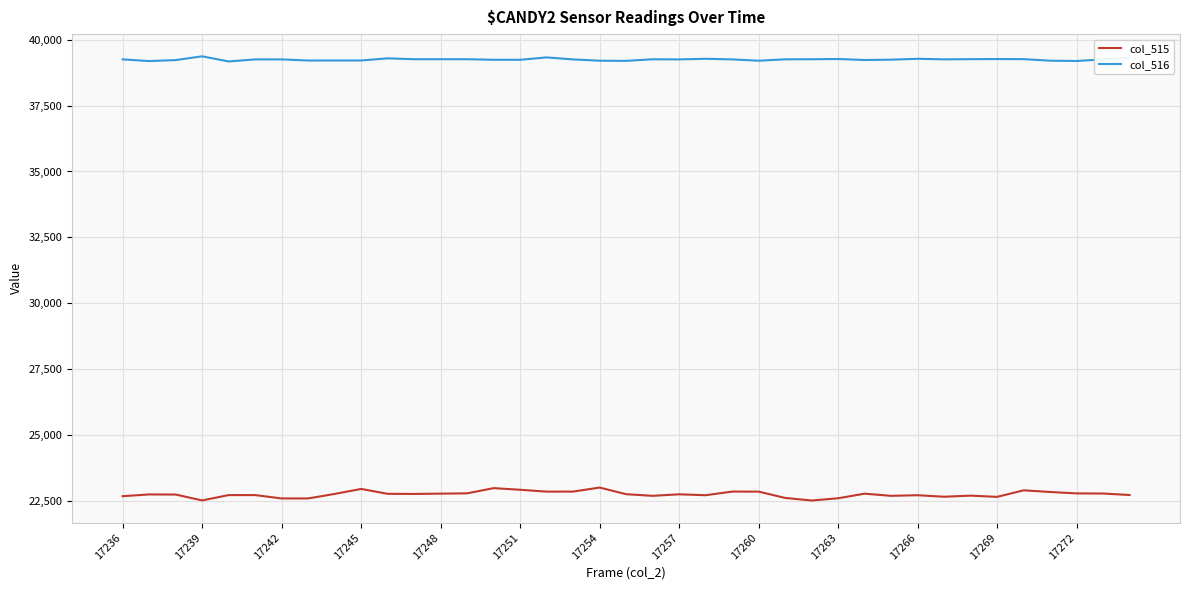

True or false: col_516 has more than 2 points higher than both neighbors.

True